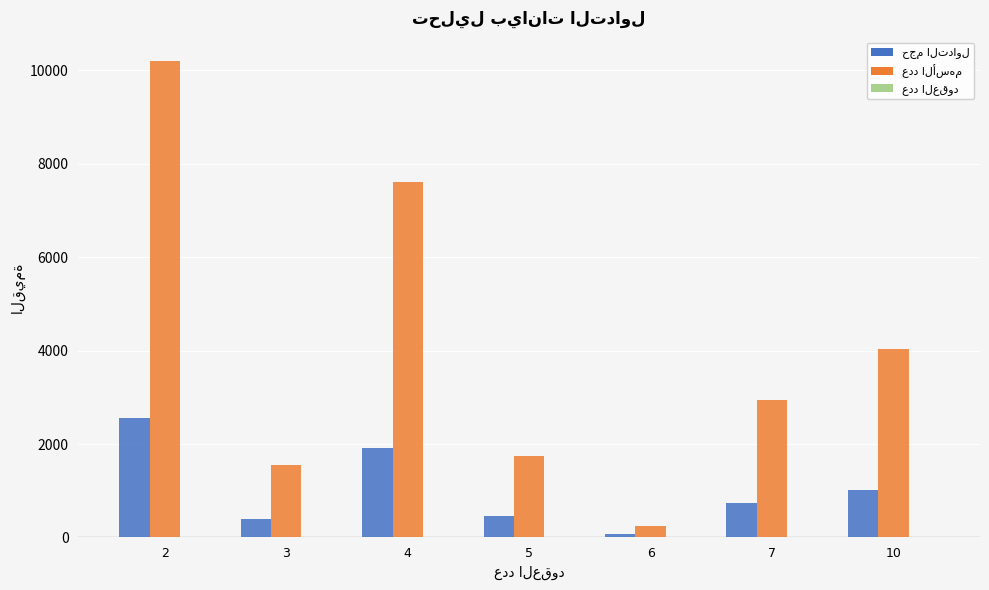

Are the bars horizontal?

No